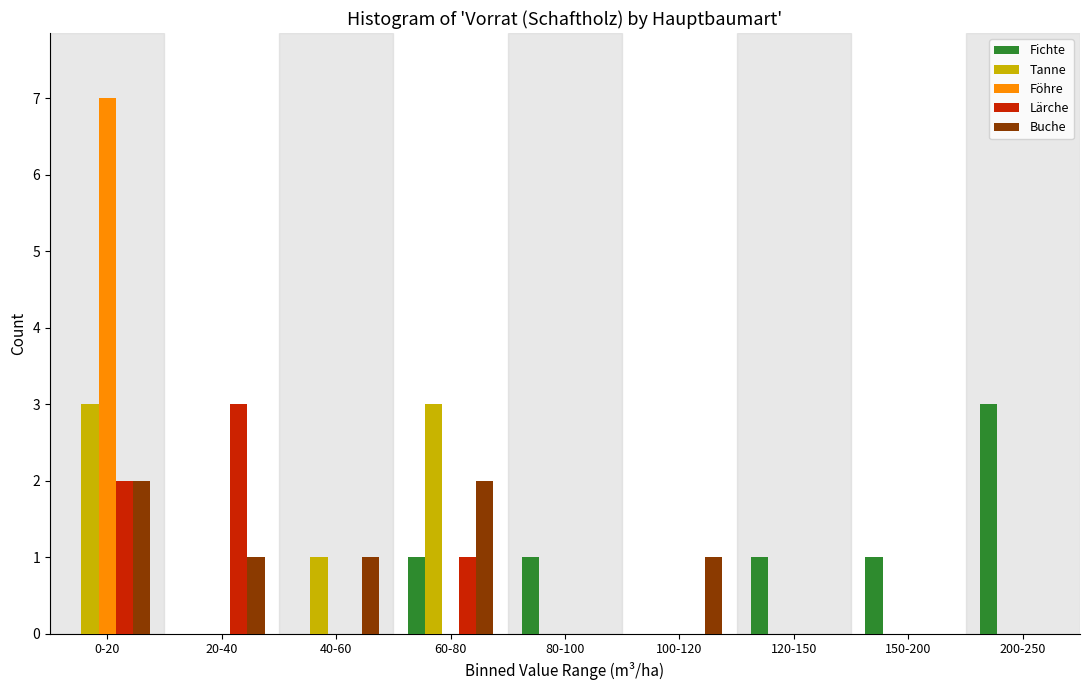

What is the sum of all Buche values?

7